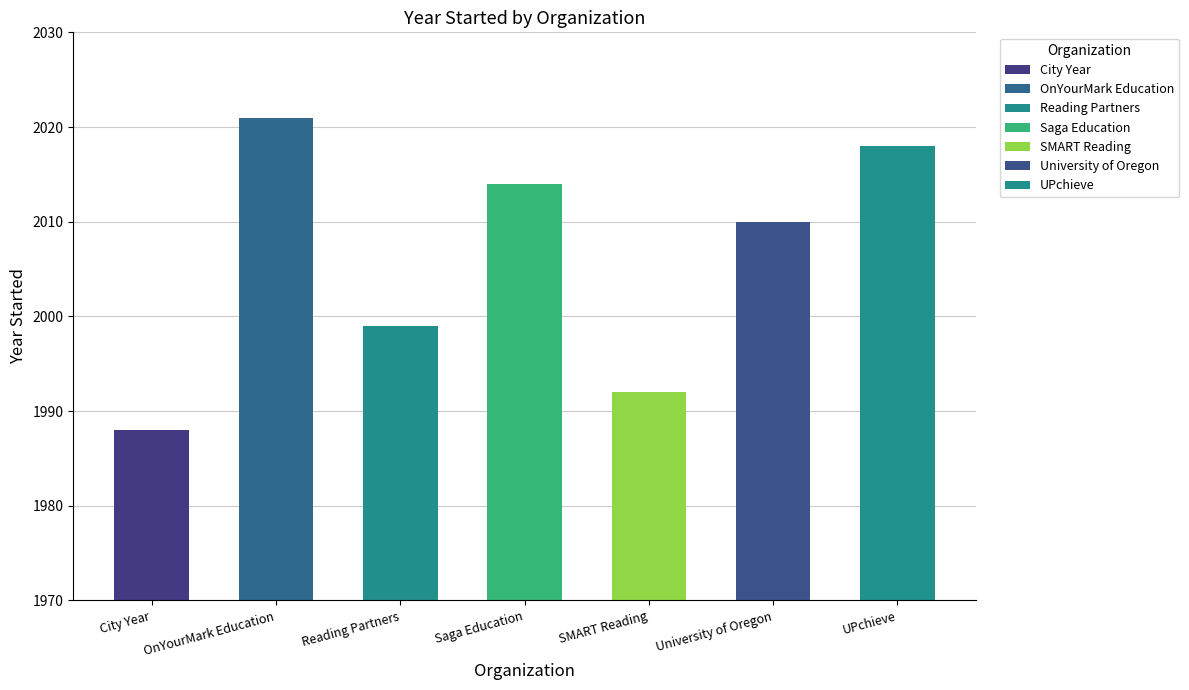

Is it true that the value at SMART Reading is 610?

False